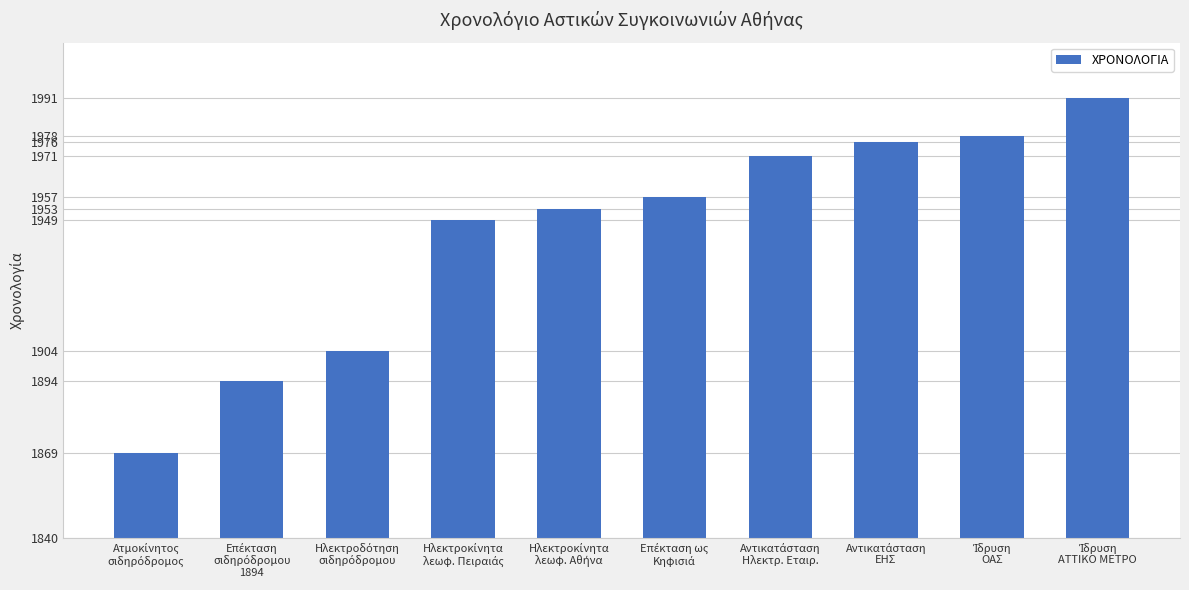

What is the average value?

1944